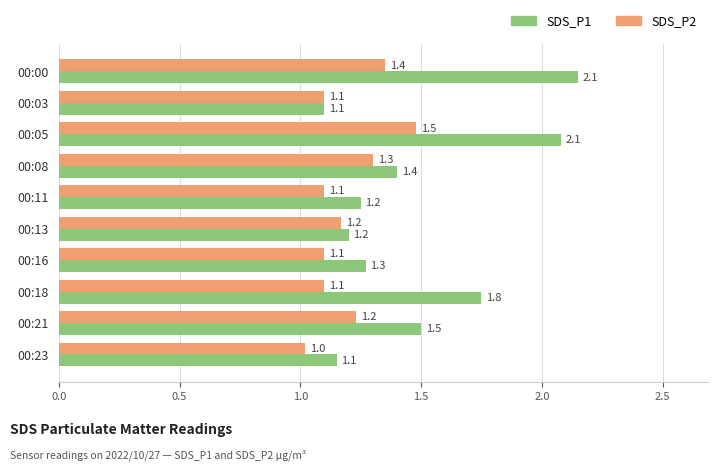

Which series has the largest range (max minus min)?

SDS_P1